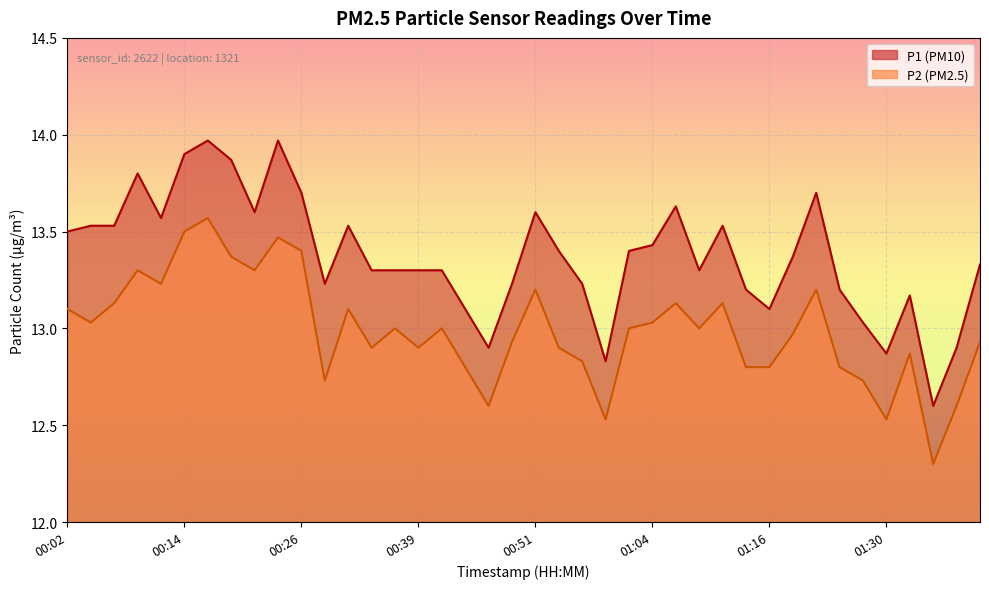

What is the difference between the maximum and minimum values in the P1 series?

1.4